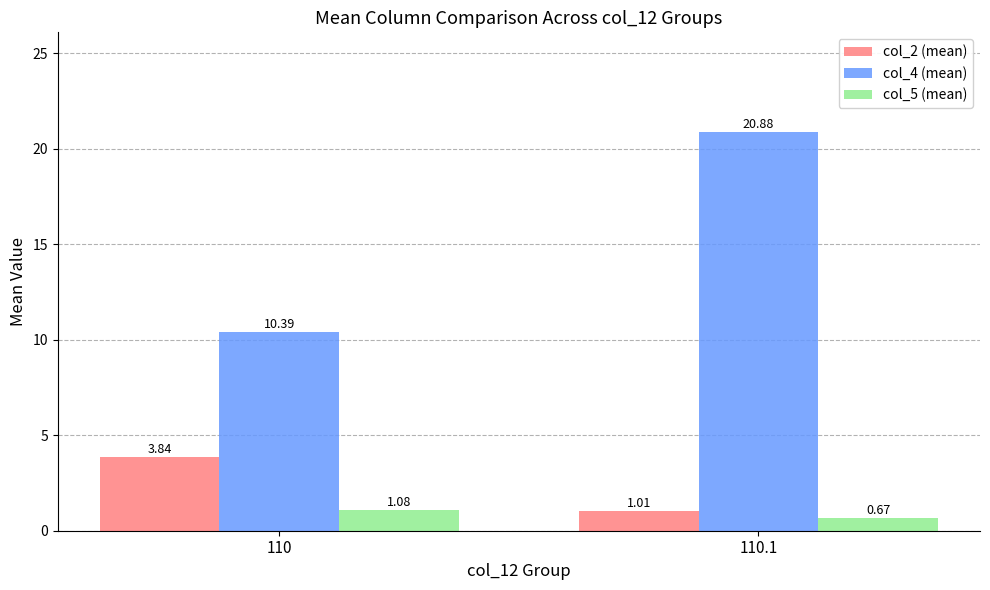

At which label does col_5 (mean) first exceed 1?

110